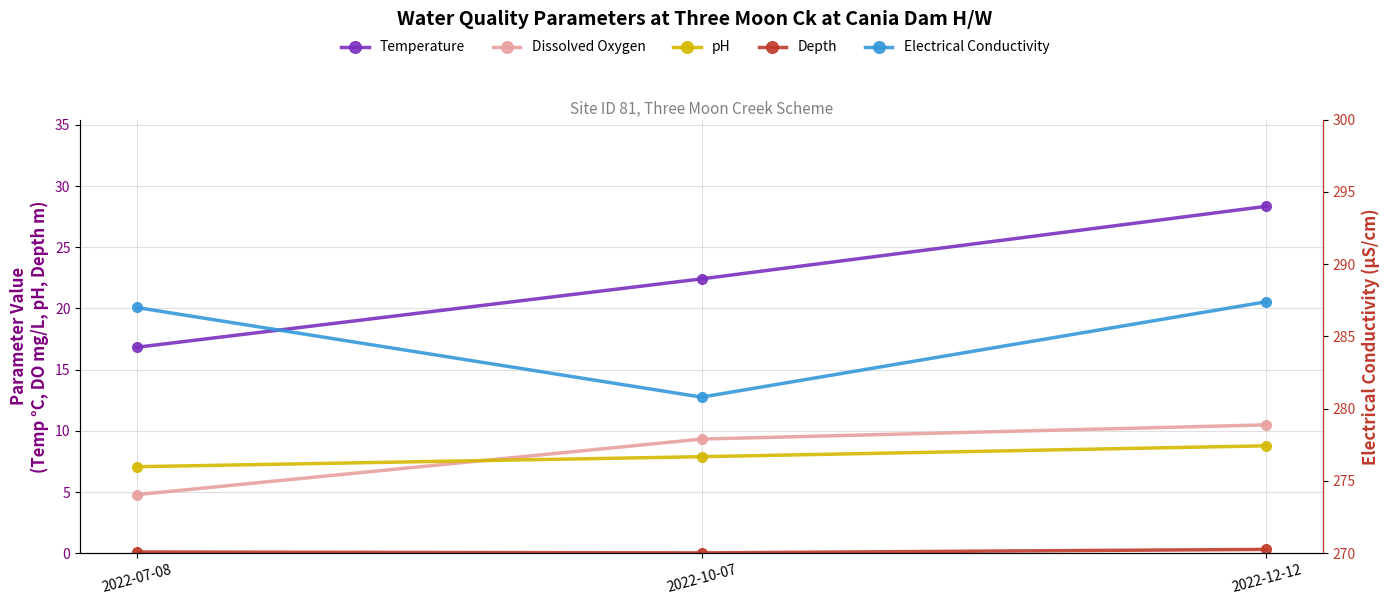

Is the value of pH at 2022-07-08 greater than the value of Electrical Conductivity at 2022-12-12?

No